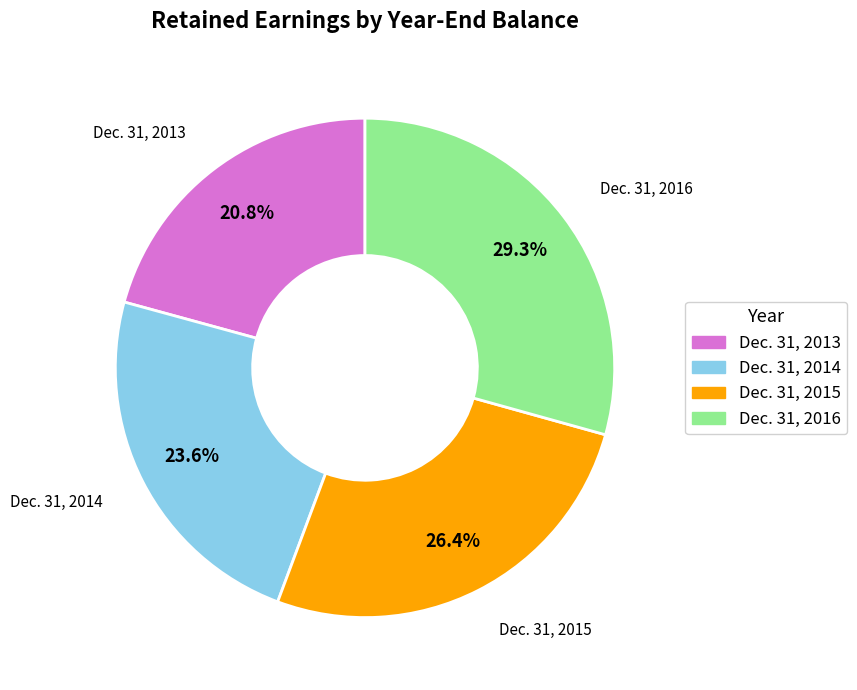

Which slice is the largest?

Dec. 31, 2016